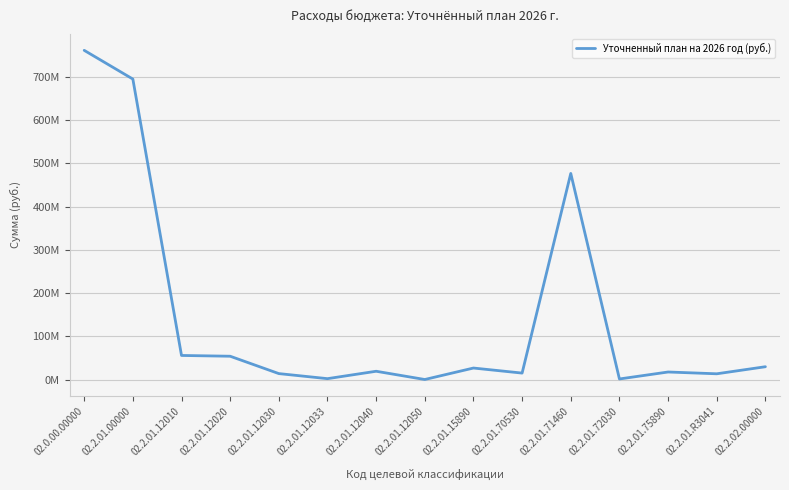

True or false: there are more than 0 points higher than both neighbors.

True